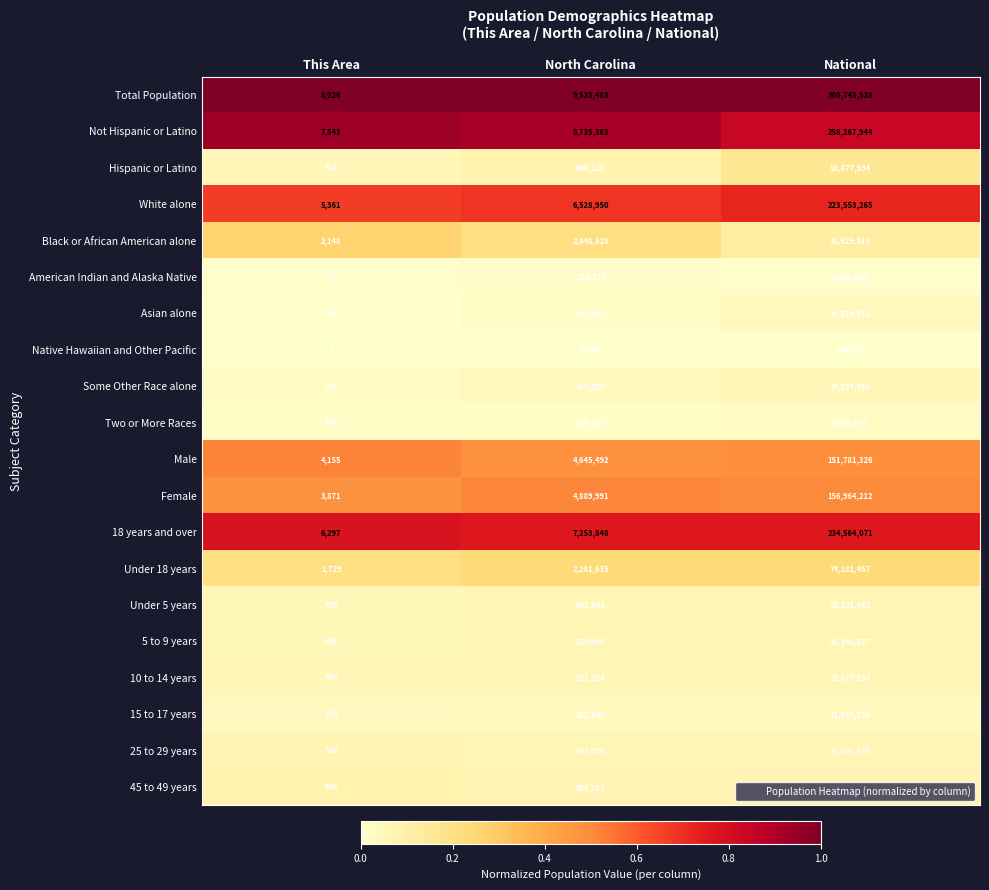

Which series has the largest total across all categories?

Total Population